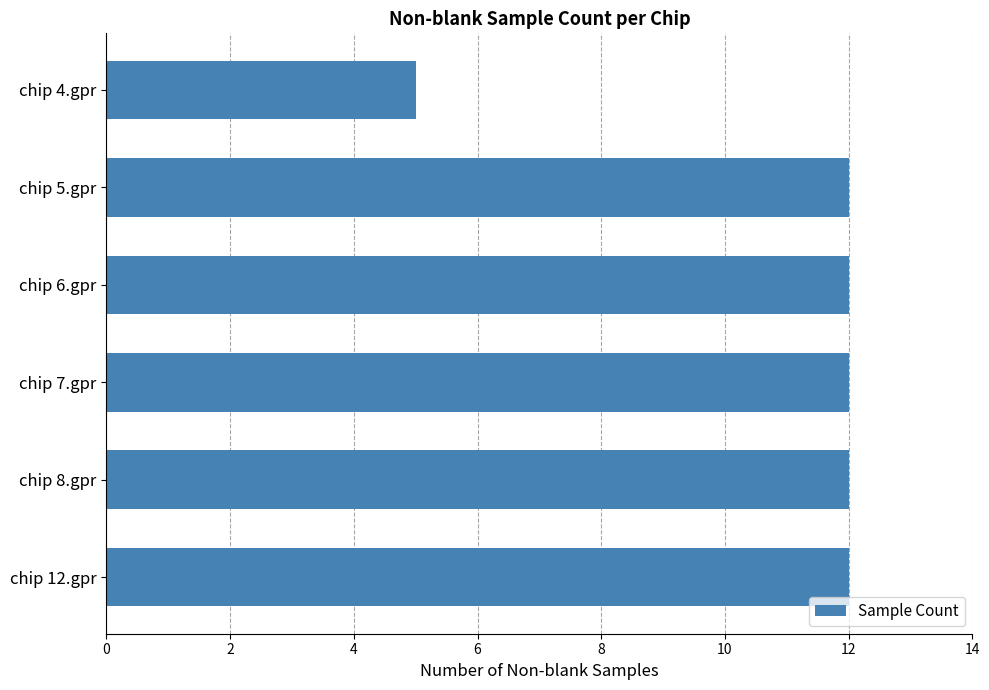

Reading bottom to top, list all the values displayed in this chart.

12	12	12	12	12	5